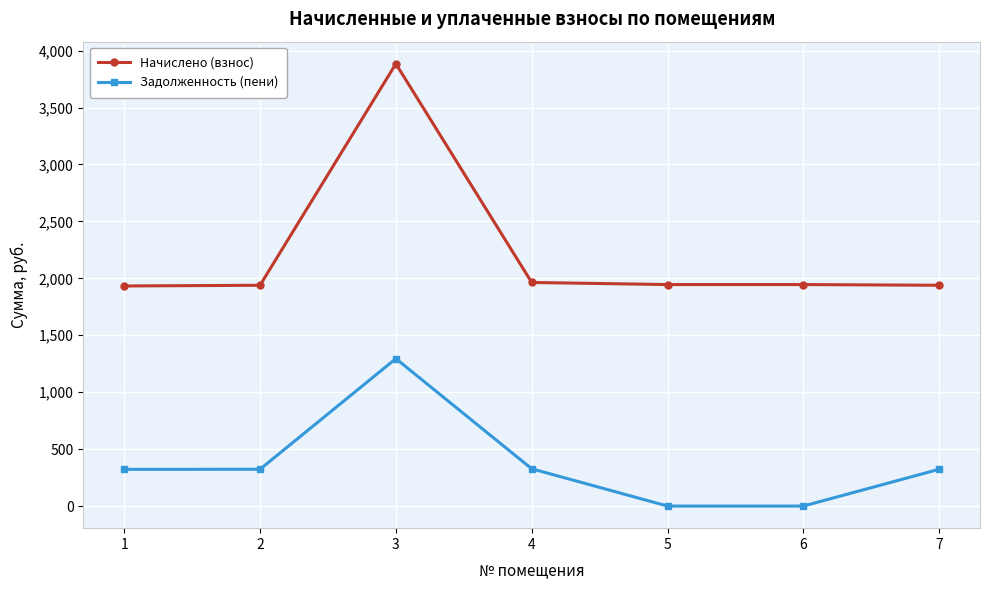

Rank the series at 1 from lowest to highest value.

Задолженность (пени), Начислено (взнос)